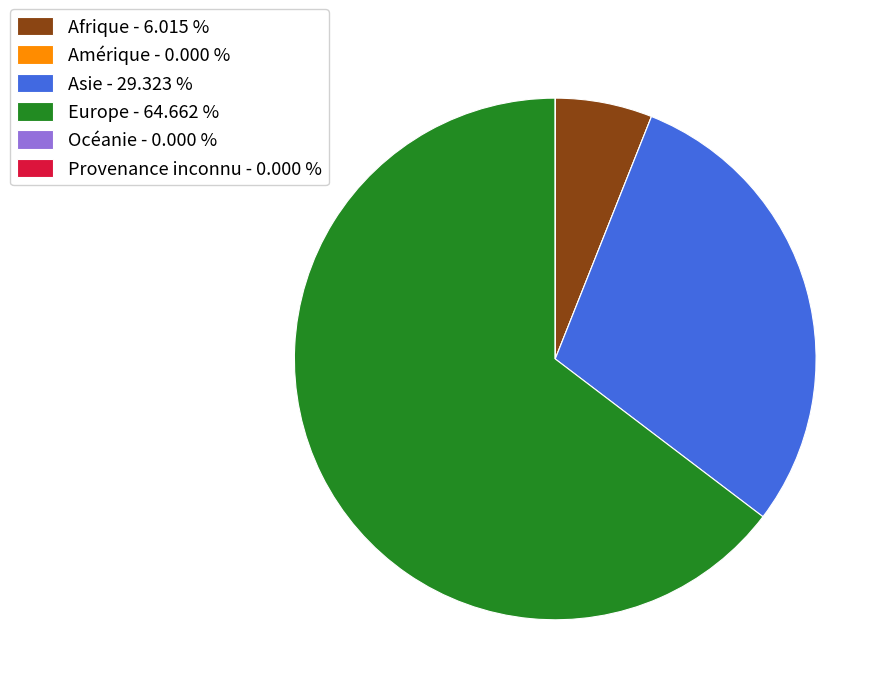

Between Europe - 64.662 % and Afrique - 6.015 %, which is larger?

Europe - 64.662 %